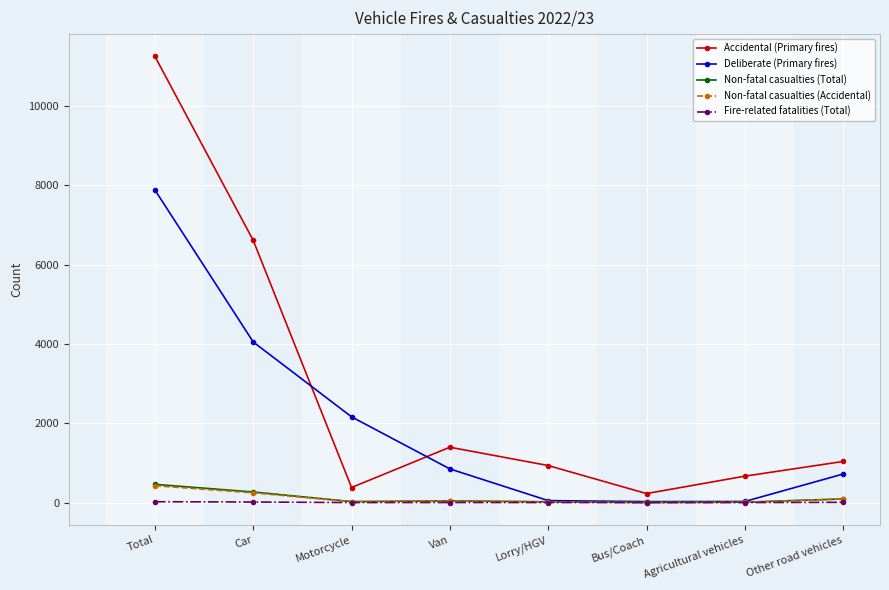

Is it true that Deliberate (Primary fires) equals 849 at Van?

True